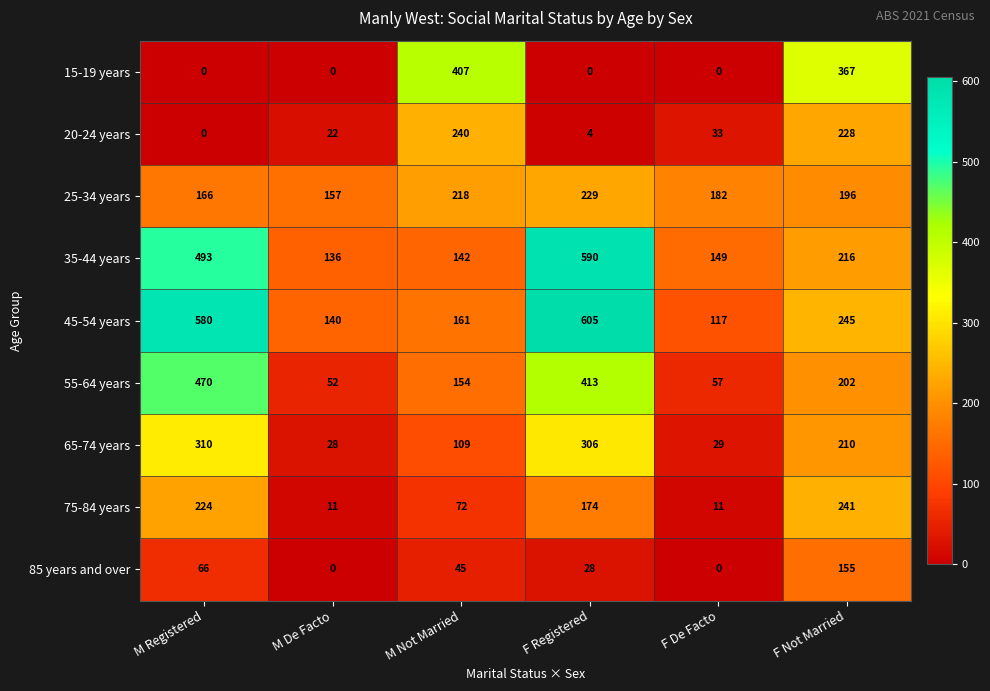

What value does the 25-34 years series have at M Registered, to the nearest 10?

170